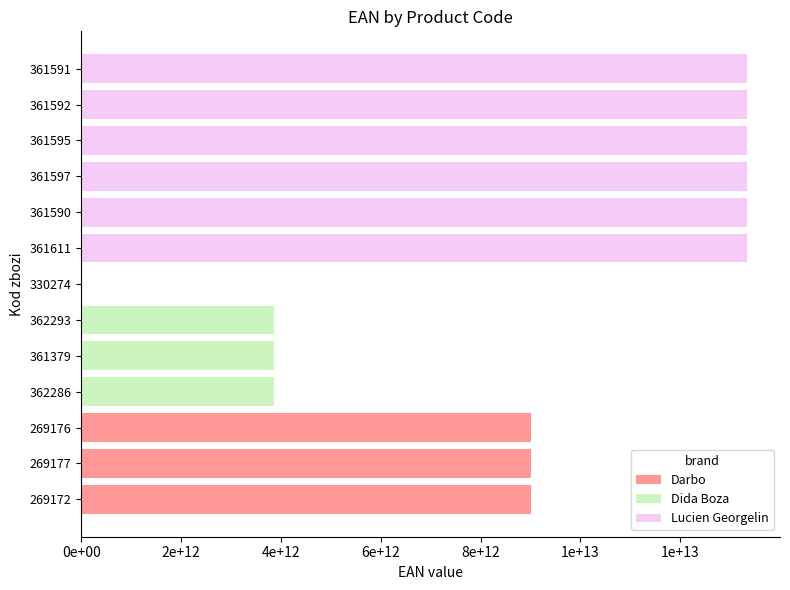

List the series in order of their overall mean, lowest first.

Dida Boza, Darbo, Lucien Georgelin